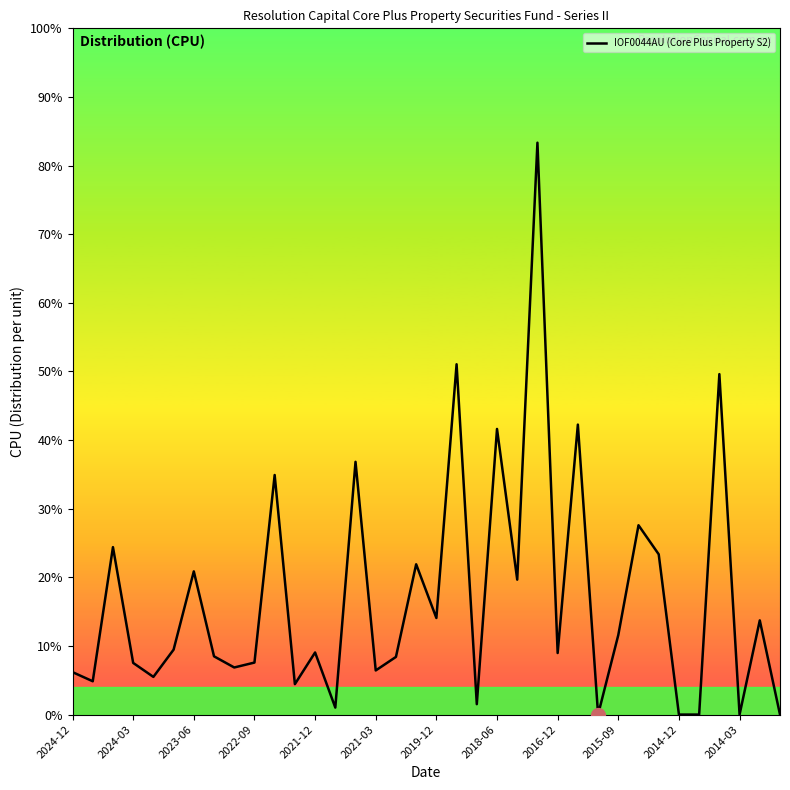

True or false: the data has more than 2 interior local peaks.

True